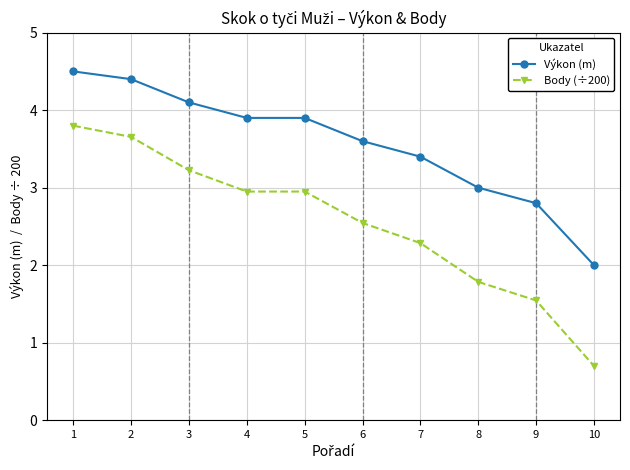

Rank the series by their maximum value, from highest to lowest.

Výkon (m), Body (÷200)